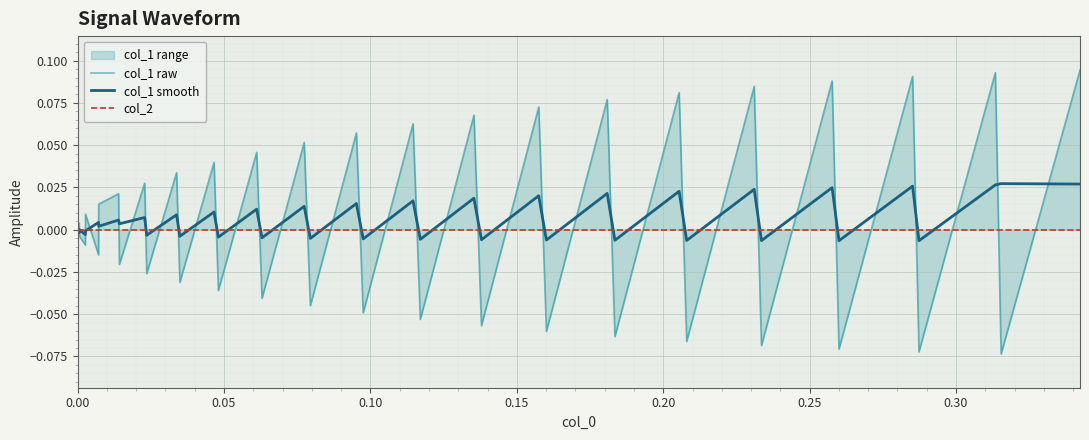

Rank the series at 28 from highest to lowest value.

col_2, col_1 smooth, col_1 raw